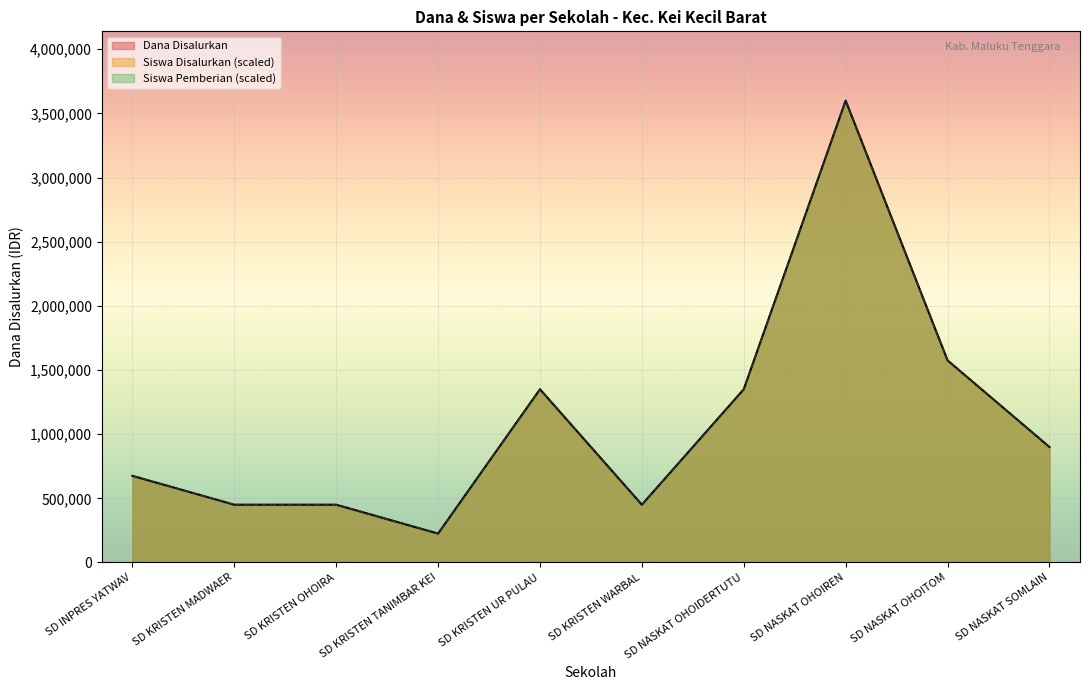

Does the chart display data point markers on the line(s)?

No